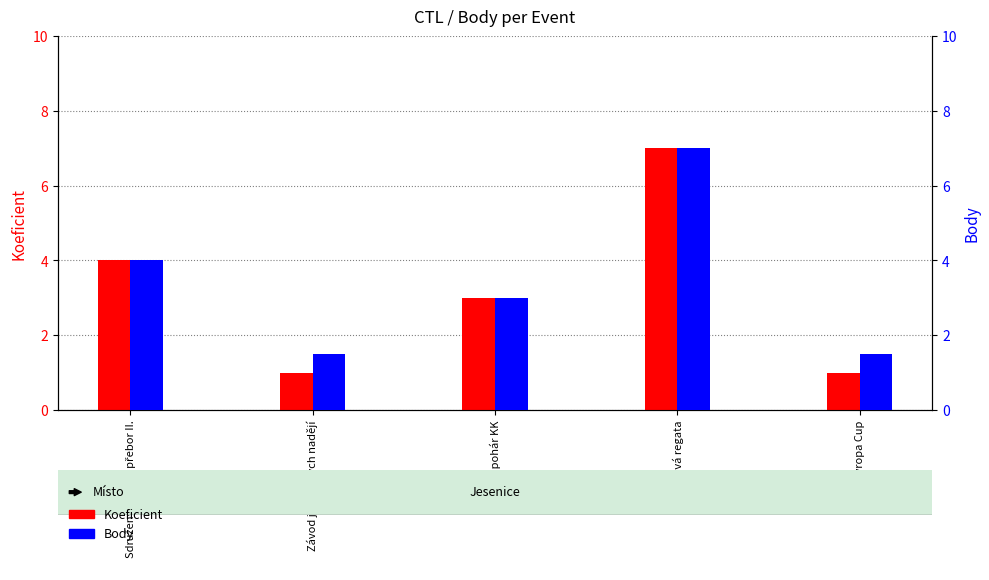

The Body series shows 2.3 at Závod jesenických nadějí. True or false?

False